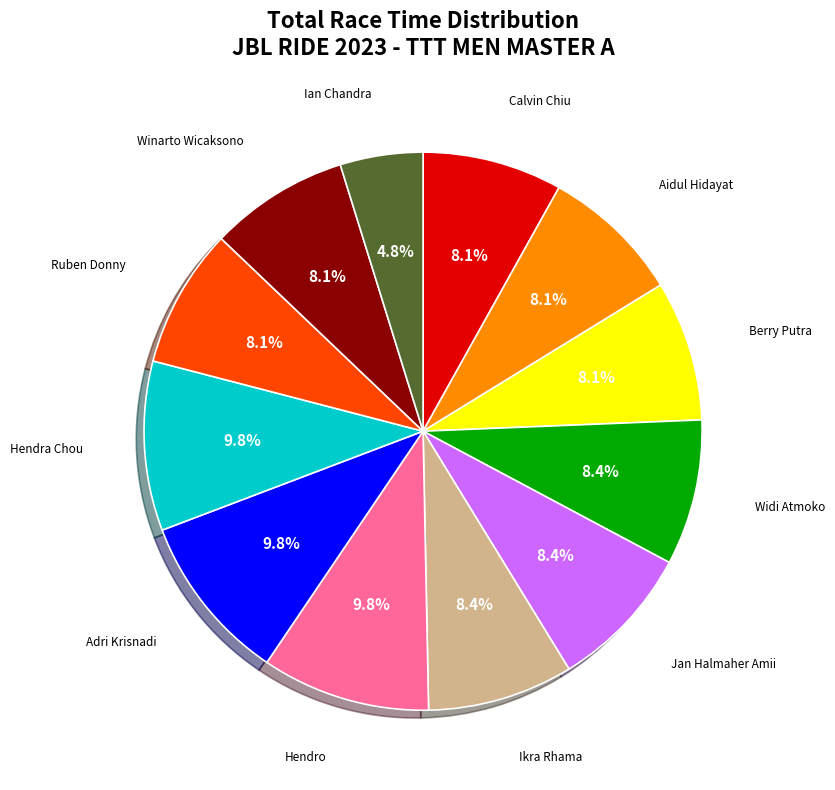

Is the sum of Berry Putra and Hendra Chou greater than half?

No